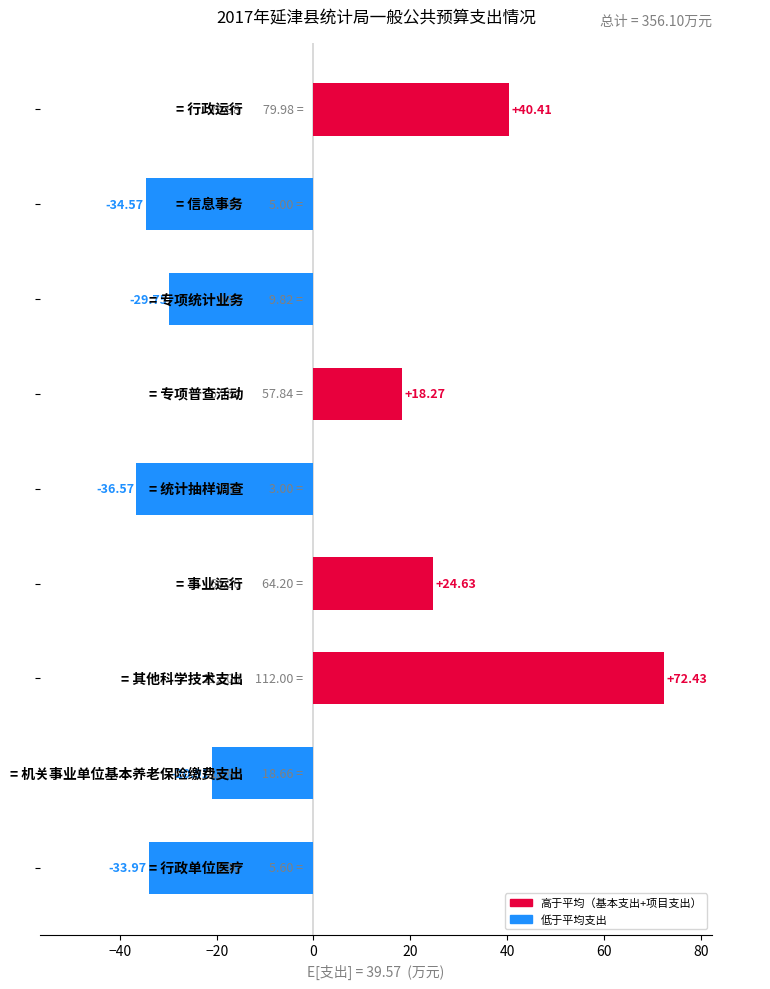

What is the difference between the second highest and minimum values?

77.0